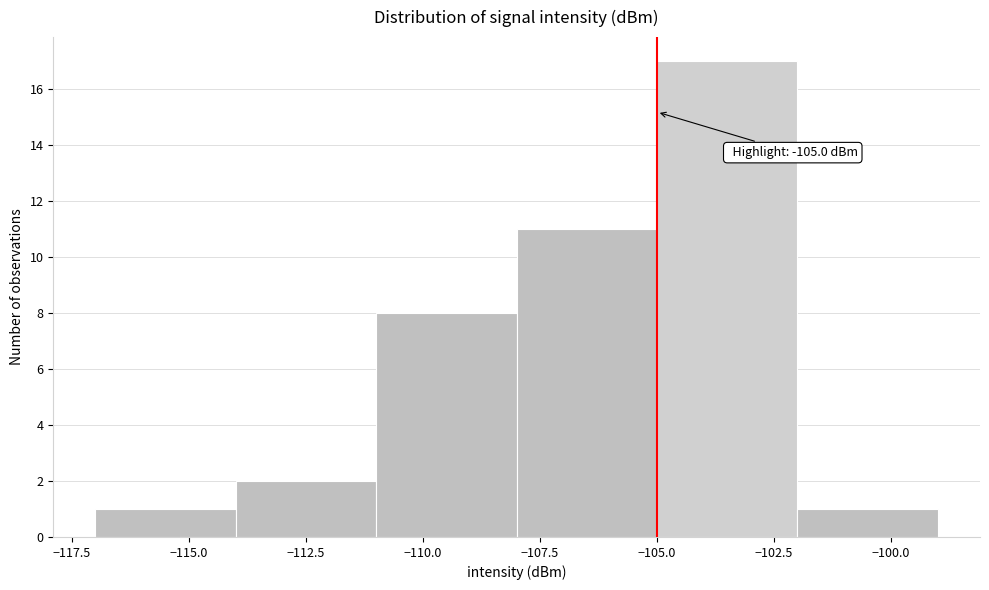

Over which range of the x-axis is the bar tallest?

-105 to -102